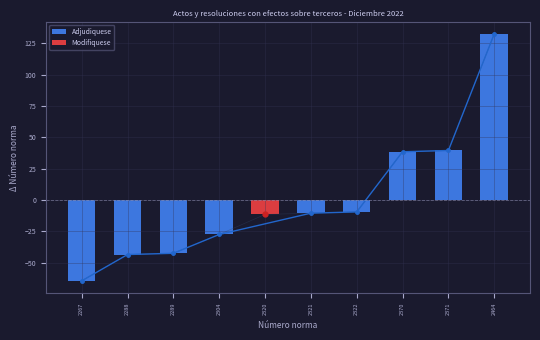

What is the minimum value for Adjudiquese?

-64.6